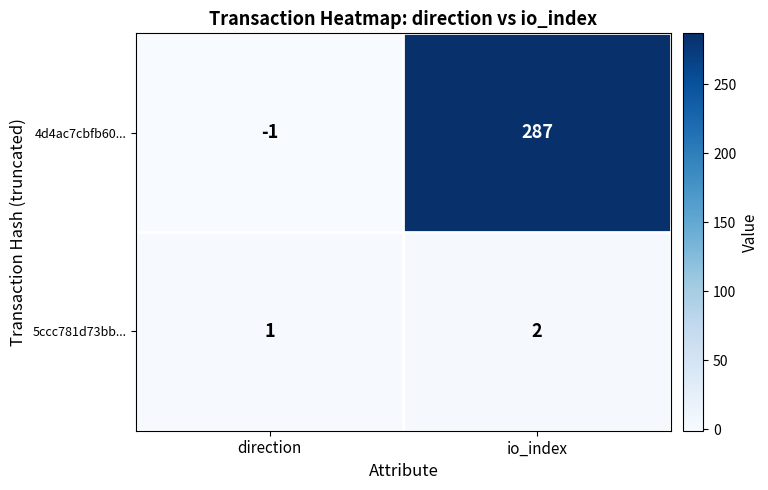

The 5ccc781d73bb... series shows 1 at io_index. True or false?

False